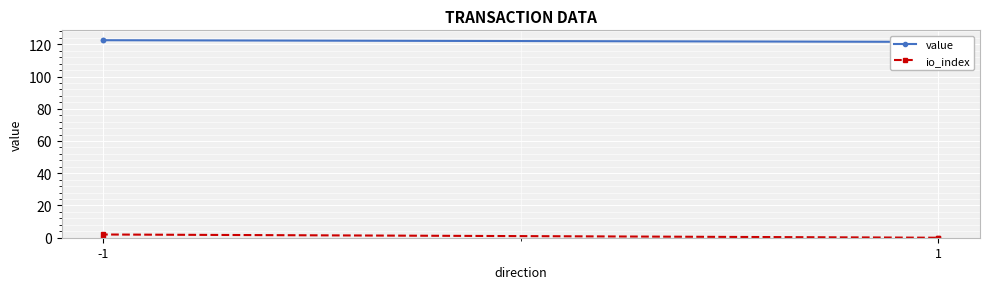

Is it true that value equals 56.6 at -1?

False